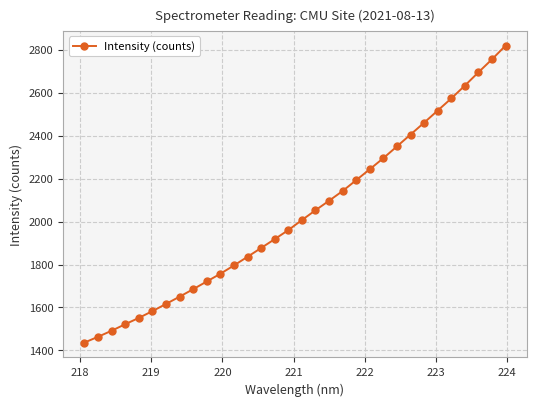

What is the difference between the second highest and minimum values?

1318.4